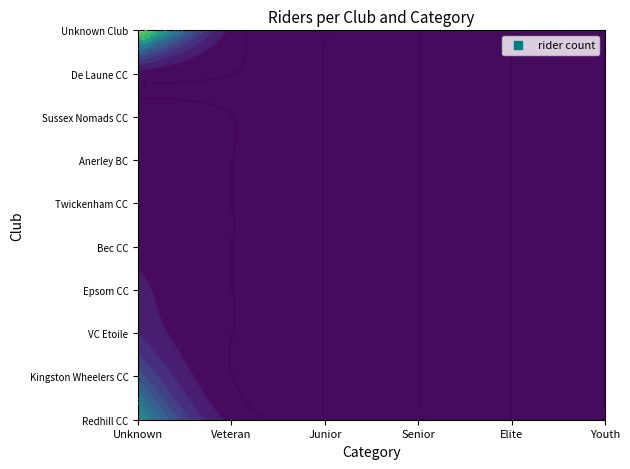

What is the sum of the Sussex Nomads CC values at Redhill CC and Twickenham CC?

1